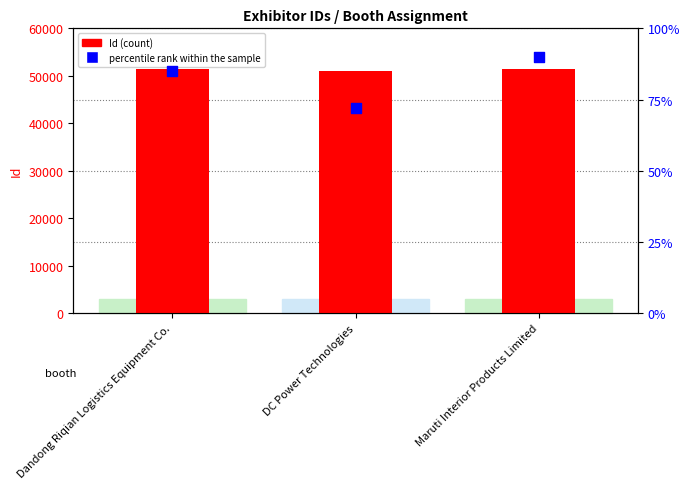

Is the value of Id at Dandong Riqian Logistics Equipment Co. greater than the value of percentile rank within the sample at Maruti Interior Products Limited?

Yes